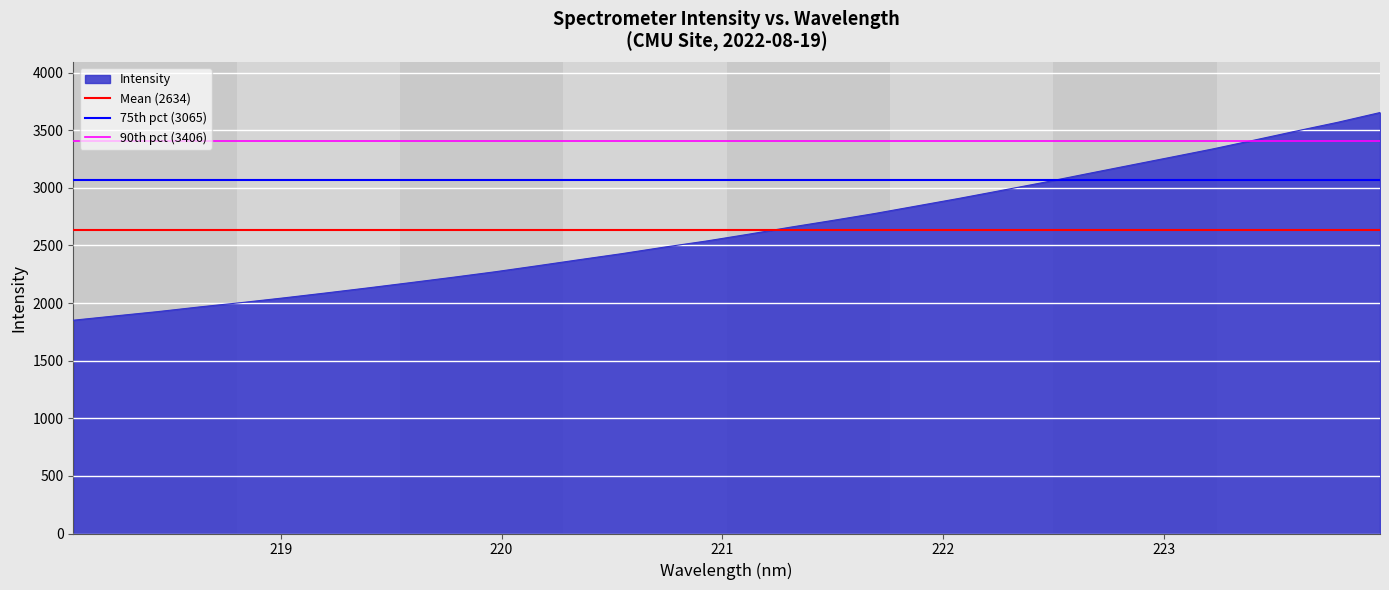

What is the minimum value for Intensity?

1851.4